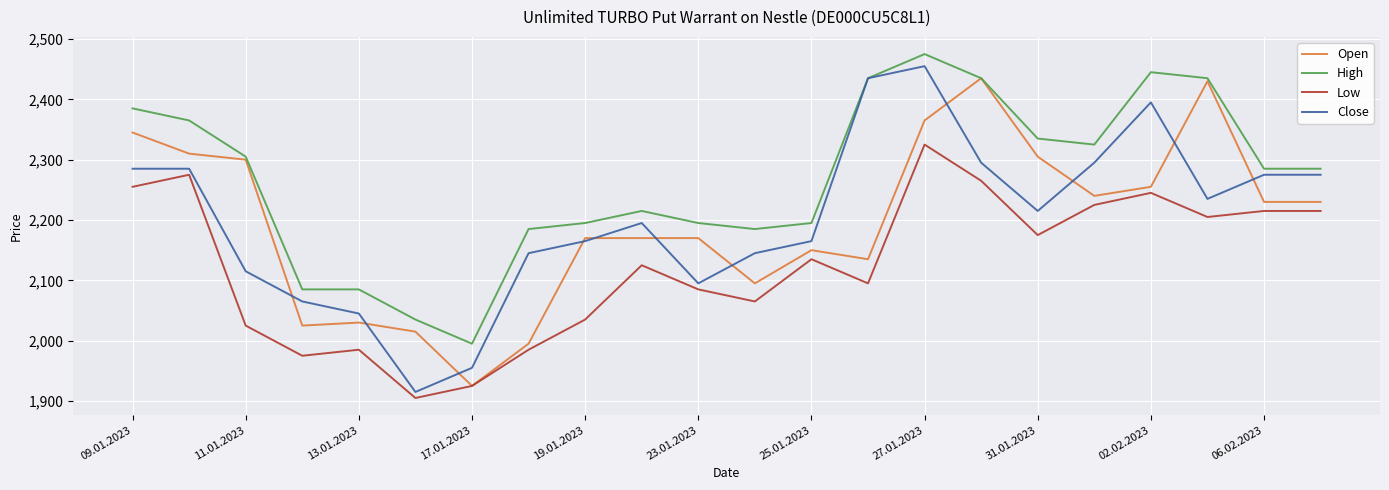

How many distinct data groups are displayed?

4